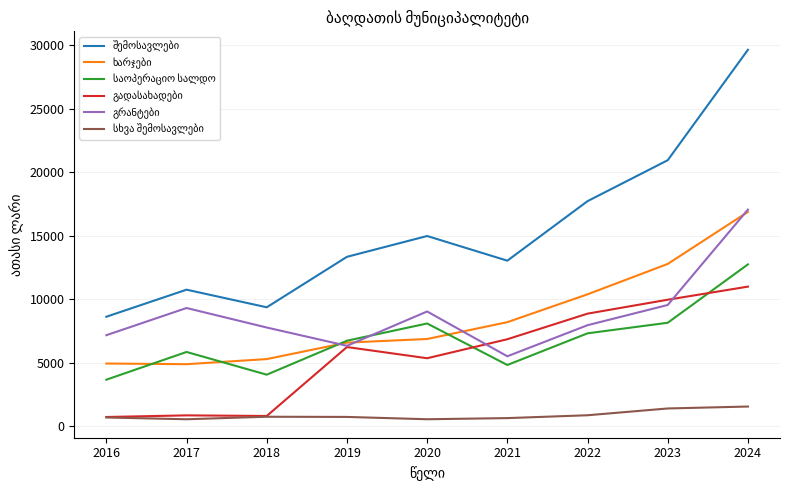

Does the chart have visible grid lines?

Yes